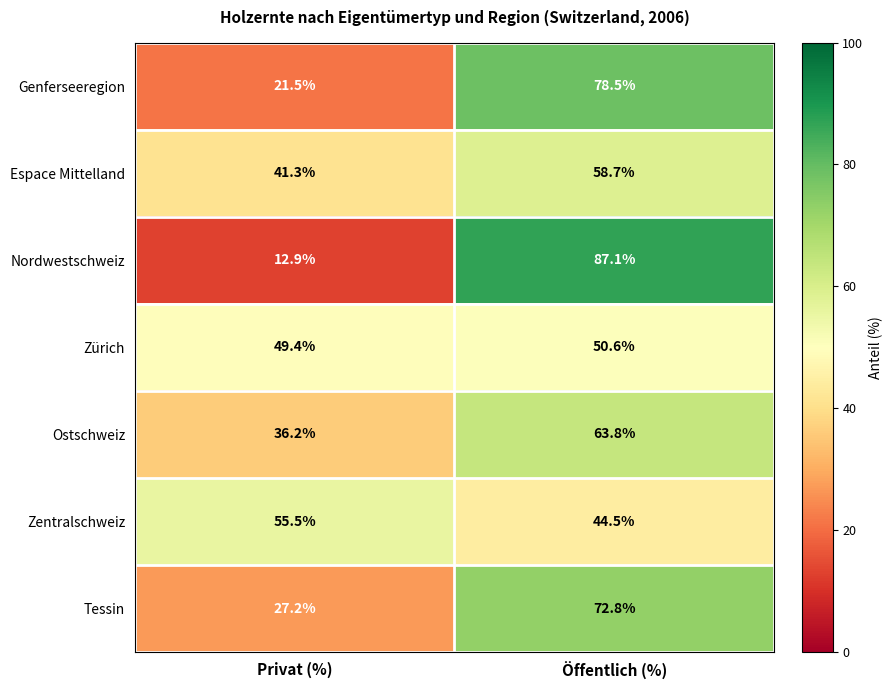

What is the total value across all series at Privat (%)?

244.0